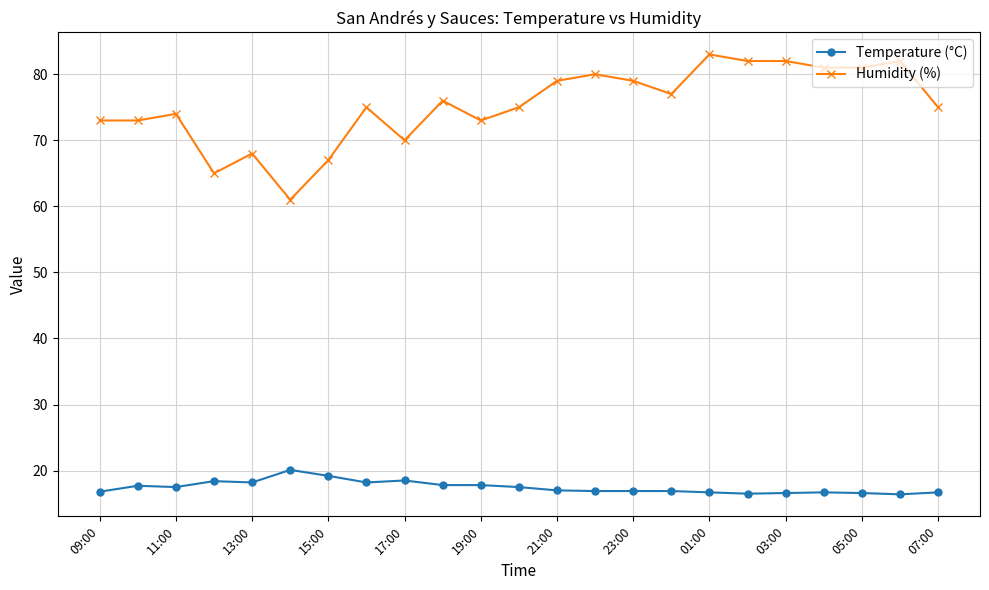

True or false: Humidity (%) has more than 0 interior local peaks.

True